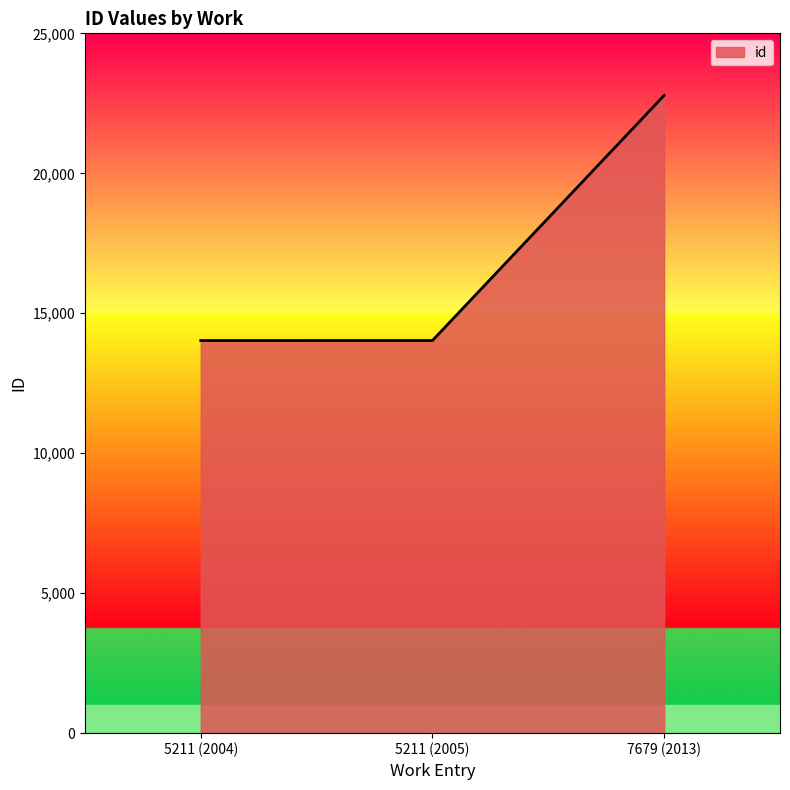

What is the minimum value shown in the chart?

14025